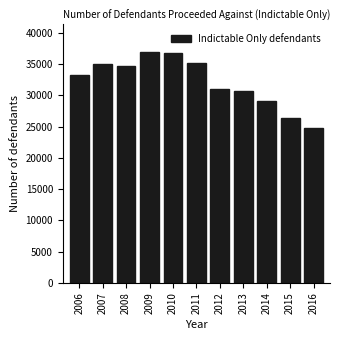

Reading left to right, extract all data points from this chart.

33251	34971	34694	36907	36718	35138	31031	30692	29045	26419	24723